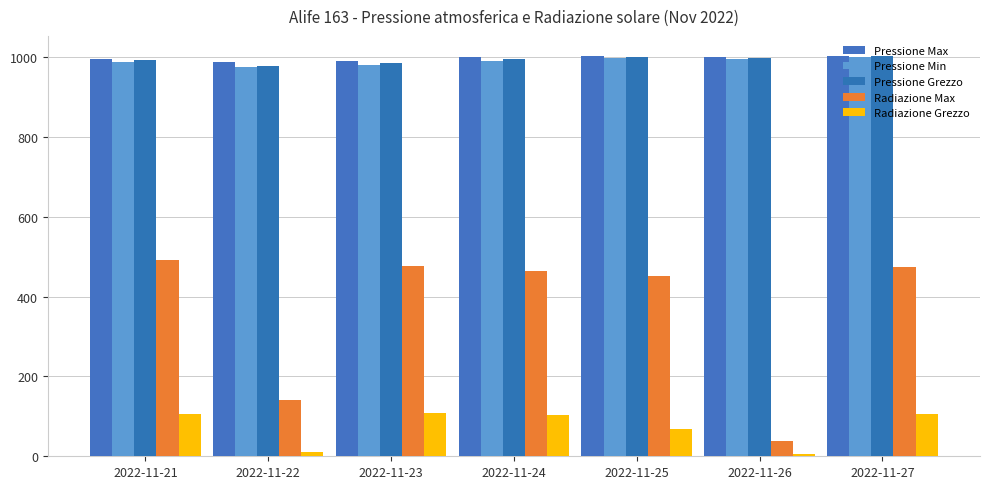

Reading right to left, transcribe all the data shown in this chart.

Pressione Max: 2022-11-27=1002.7	2022-11-26=1000.2	2022-11-25=1002.4	2022-11-24=999.4	2022-11-23=990.4	2022-11-22=988.3	2022-11-21=994.0
Pressione Min: 2022-11-27=1000.2	2022-11-26=996.0	2022-11-25=998.7	2022-11-24=990.3	2022-11-23=980.6	2022-11-22=973.9	2022-11-21=988.6
Pressione Grezzo: 2022-11-27=1001.7	2022-11-26=998.2	2022-11-25=1000.6	2022-11-24=994.7	2022-11-23=985.0	2022-11-22=978.4	2022-11-21=991.9
Radiazione Max: 2022-11-27=472.8	2022-11-26=38.3	2022-11-25=451.1	2022-11-24=463.1	2022-11-23=477.3	2022-11-22=141.3	2022-11-21=492.0
Radiazione Grezzo: 2022-11-27=105.4	2022-11-26=6.2	2022-11-25=67.5	2022-11-24=102.2	2022-11-23=108.4	2022-11-22=11.9	2022-11-21=105.7